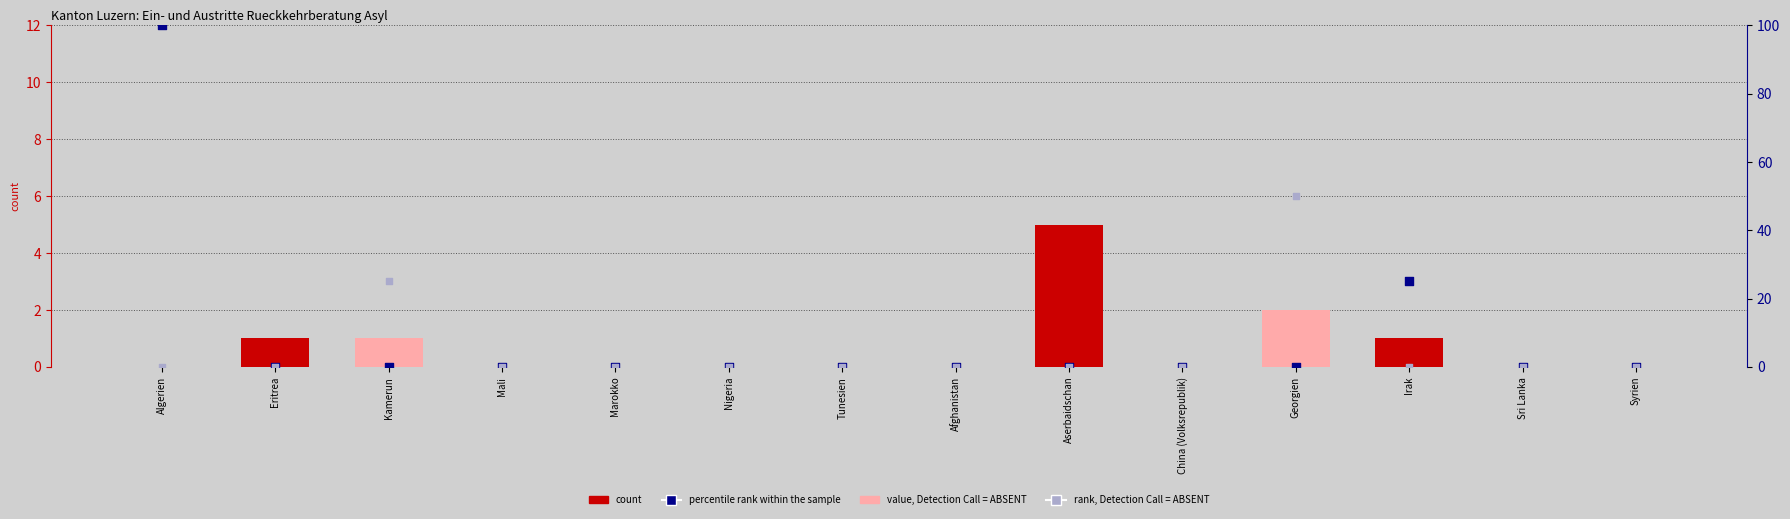

Which series has the widest spread of Y values?

percentile rank within the sample